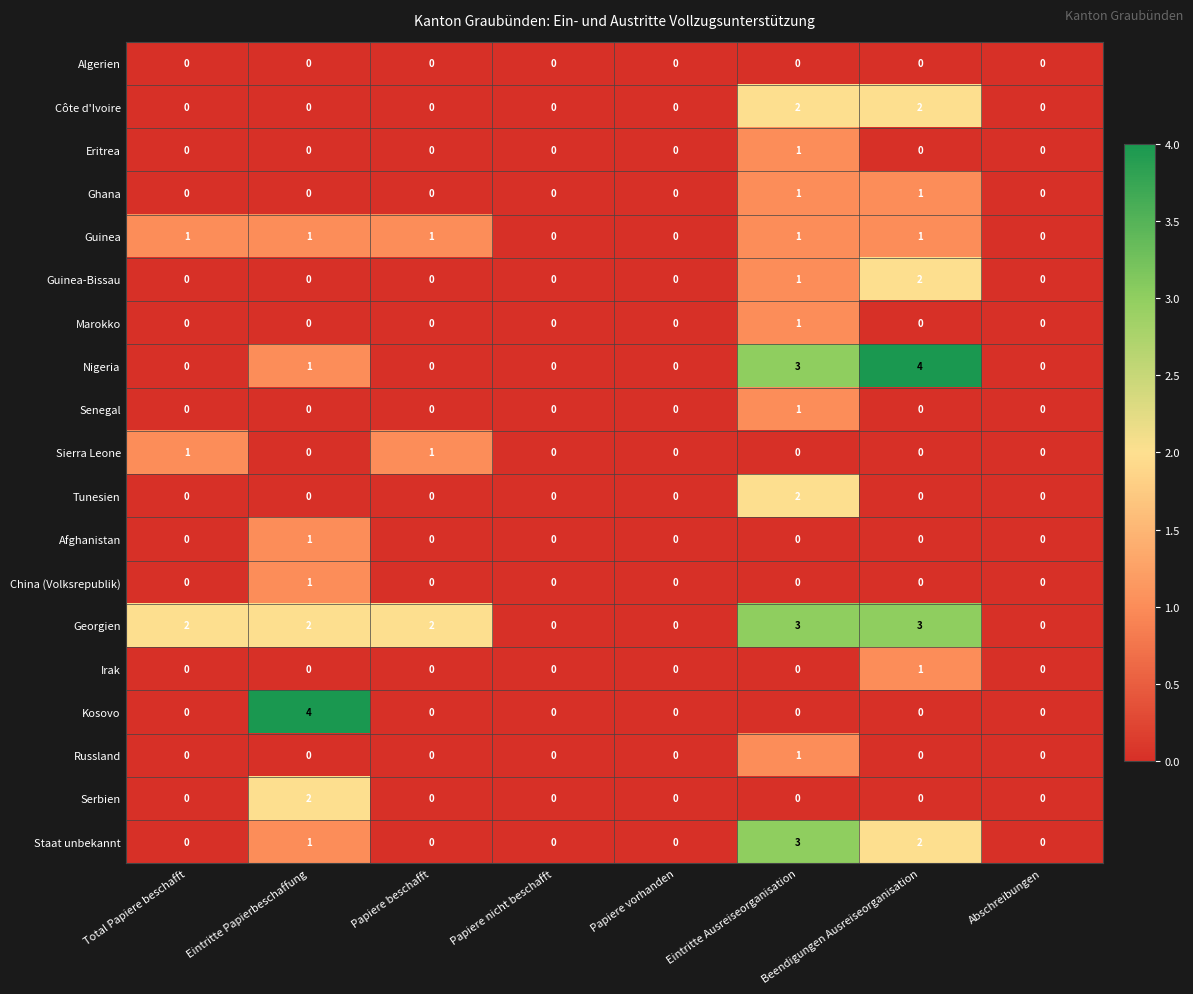

What is the sum of all Guinea-Bissau values?

3